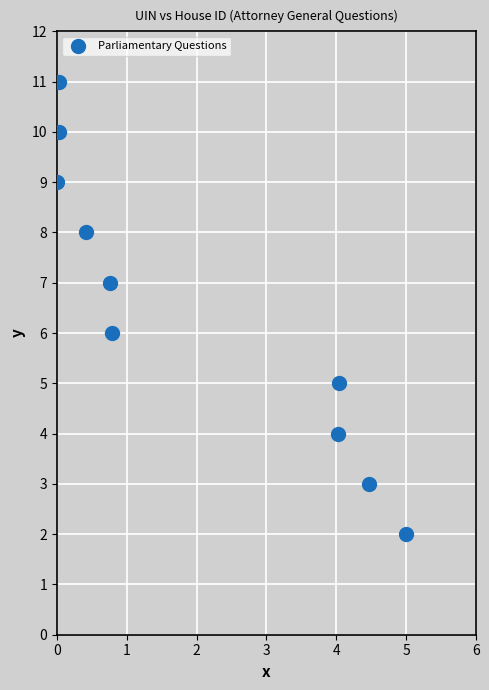

What is the range of Y values (max minus min)?

9